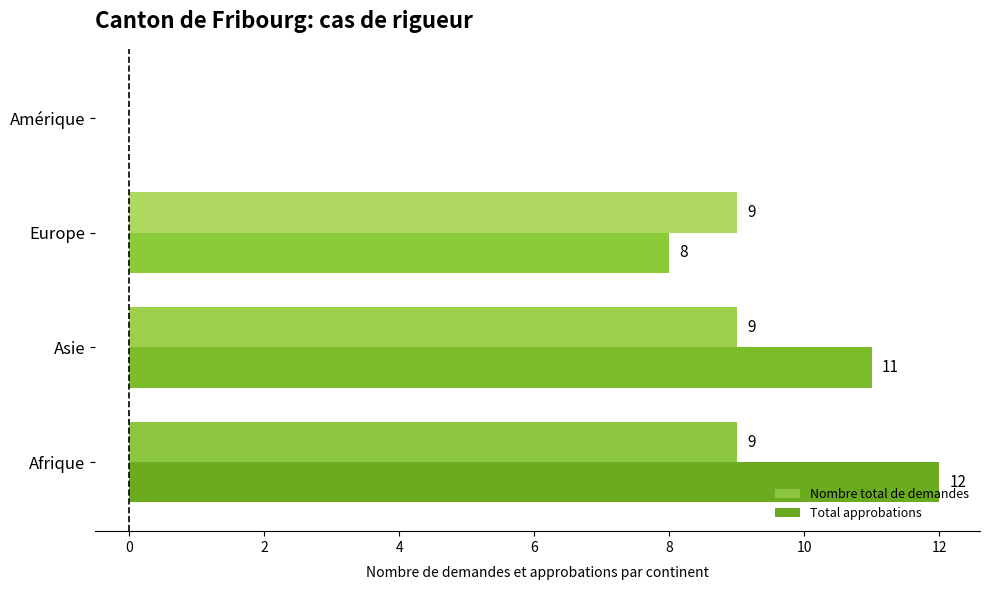

Which series changed the most between Asie and Europe?

Total approbations